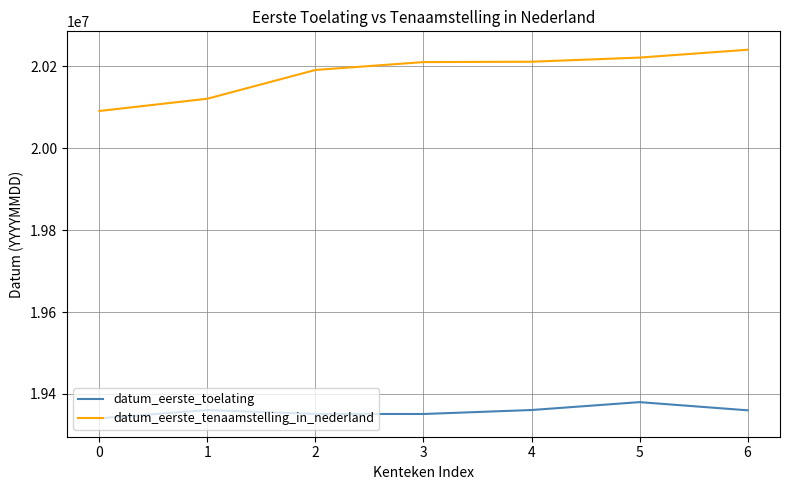

What is the total value across all series at 3?

39561324